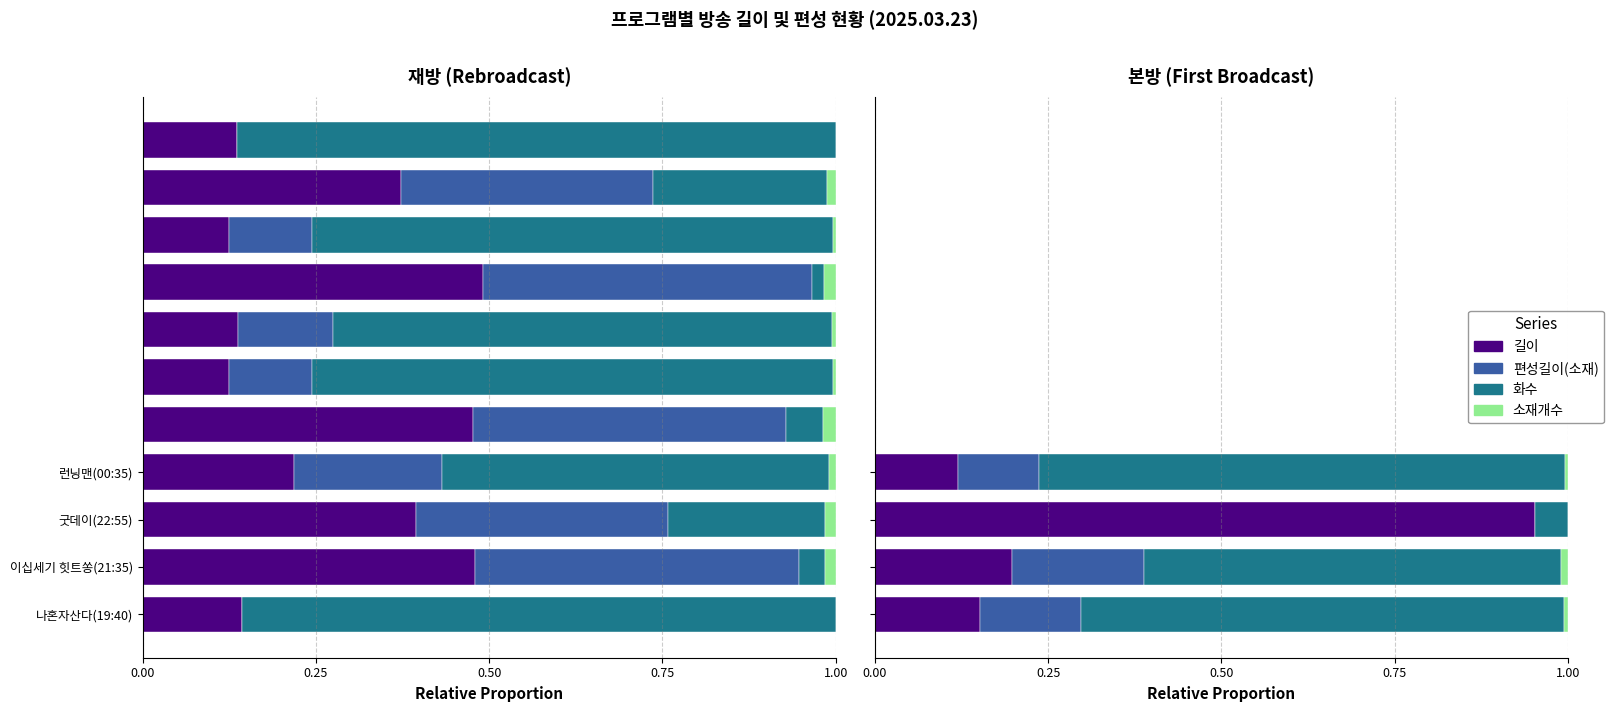

What is the difference between the 길이 values at 이십세기 힛트쏭(21:35) and 굿데이(22:55)?

0.8